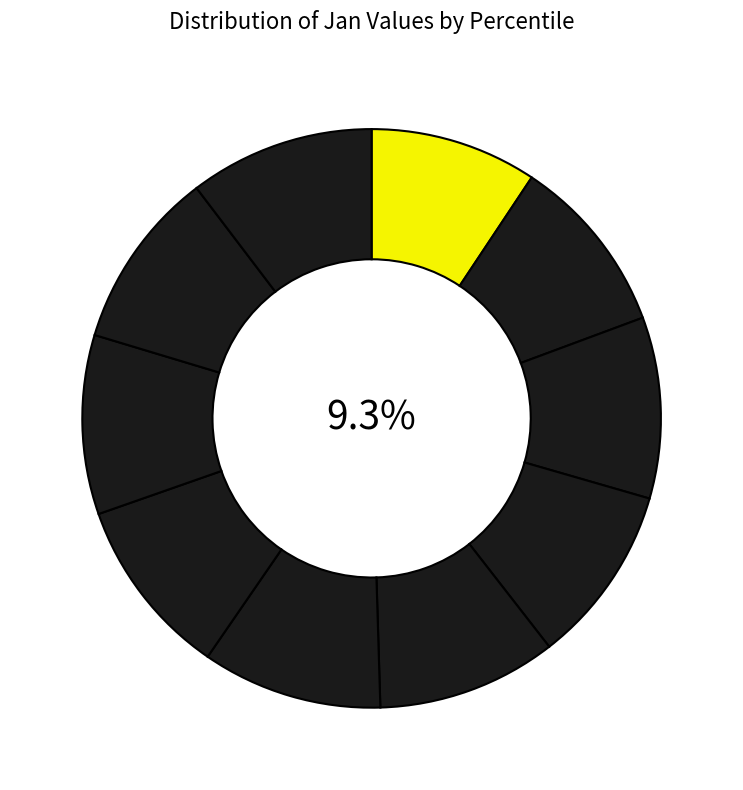

How many slices are in this pie chart?

10